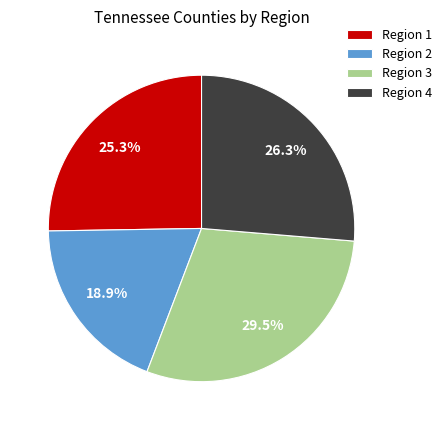

Approximately how many times larger is the value at Region 1 compared to Region 4?

1.0